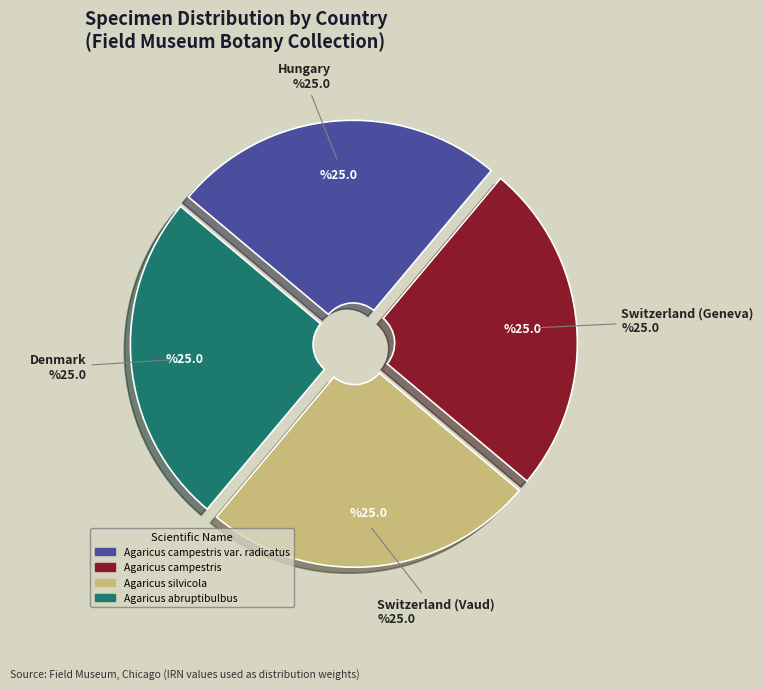

Is it true that Agaricus campestris is 33% of the pie?

False